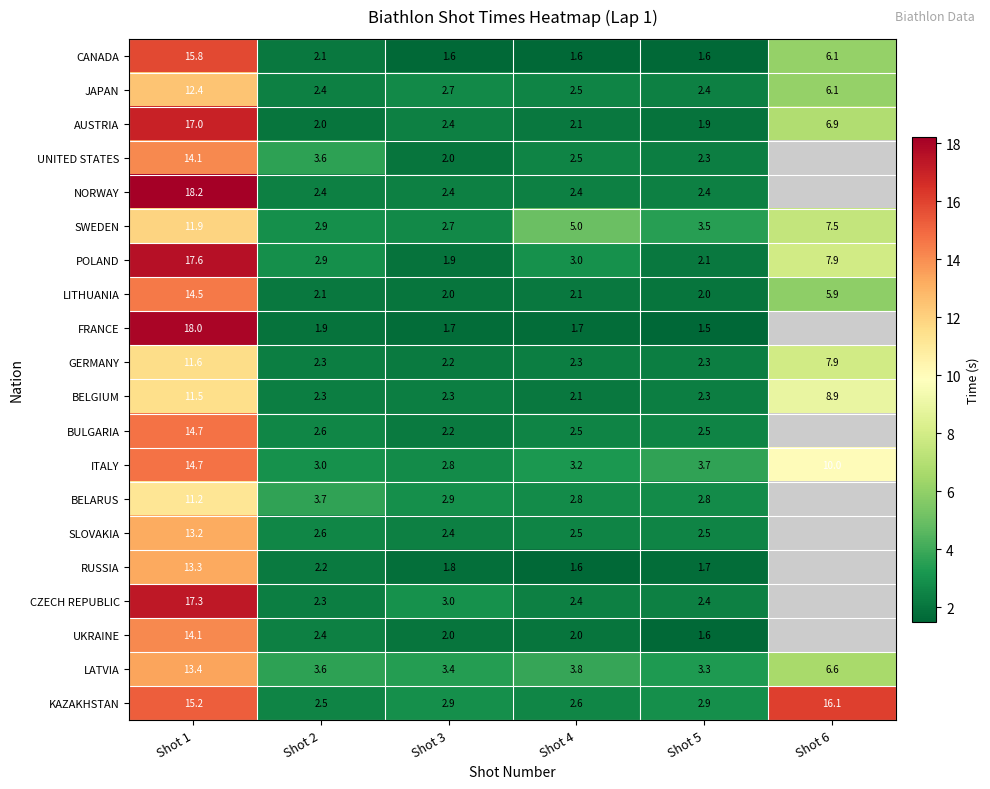

List the labels in order of ITALY value, smallest first.

Shot 3, Shot 2, Shot 4, Shot 5, Shot 6, Shot 1